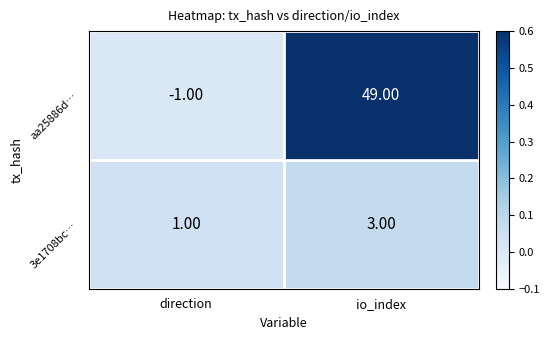

Where is aa25886d… nearest to the value 24?

direction